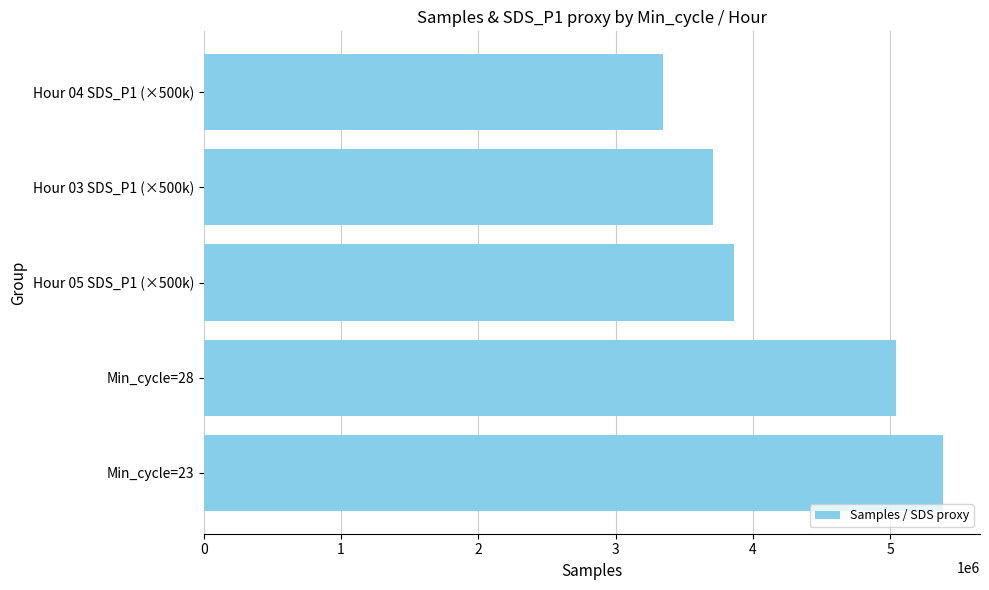

Rank the categories by value from highest to lowest.

Min_cycle=23, Min_cycle=28, Hour 05 SDS_P1 (×500k), Hour 03 SDS_P1 (×500k), Hour 04 SDS_P1 (×500k)